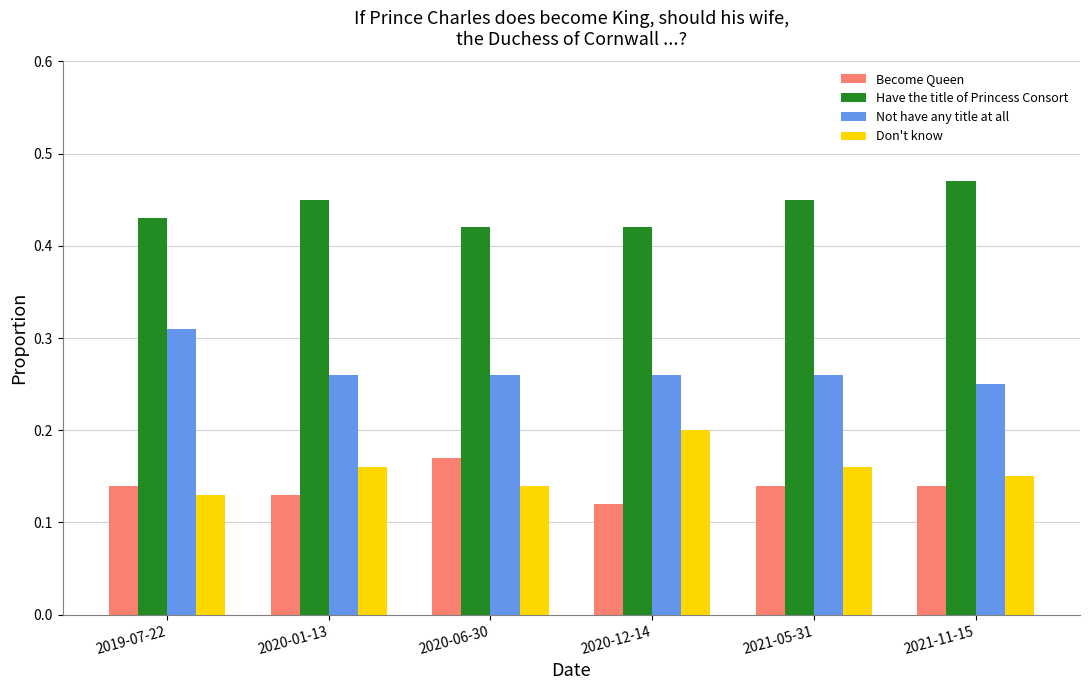

What are all the series names shown in the legend?

Become Queen, Have the title of Princess Consort, Not have any title at all, Don't know